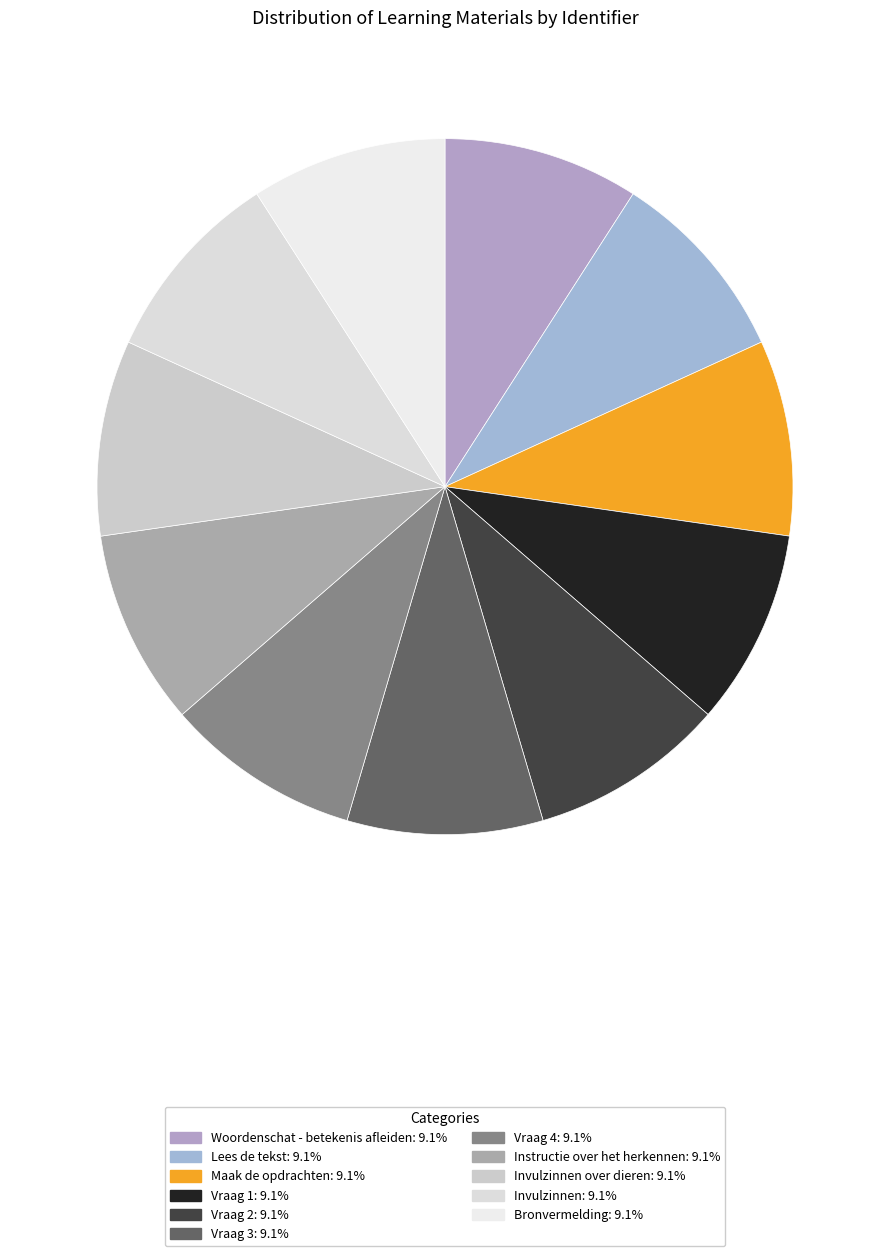

Rank the categories by value from highest to lowest.

Instructie over het herkennen, Bronvermelding, Invulzinnen over dieren, Invulzinnen, Maak de opdrachten, Vraag 4, Vraag 3, Vraag 2, Vraag 1, Woordenschat - betekenis afleiden, Lees de tekst